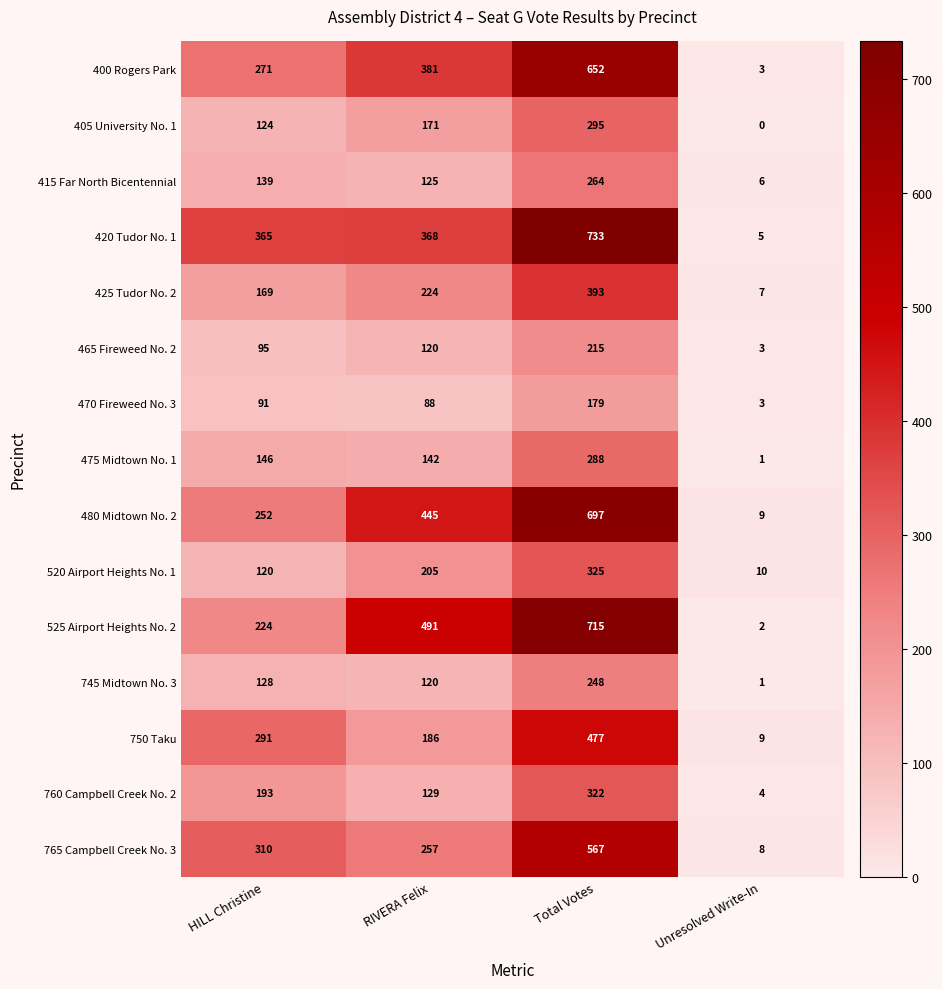

At which label is 525 Airport Heights No. 2 closest to 358?

RIVERA Felix